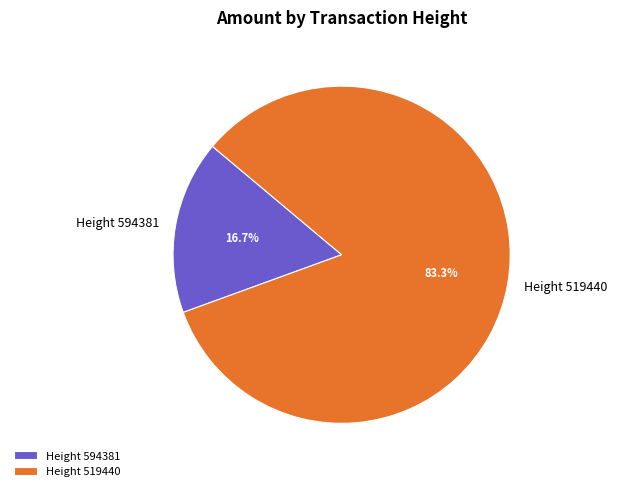

To the nearest percent, what is the combined percentage of Height 594381 and Height 519440?

100%